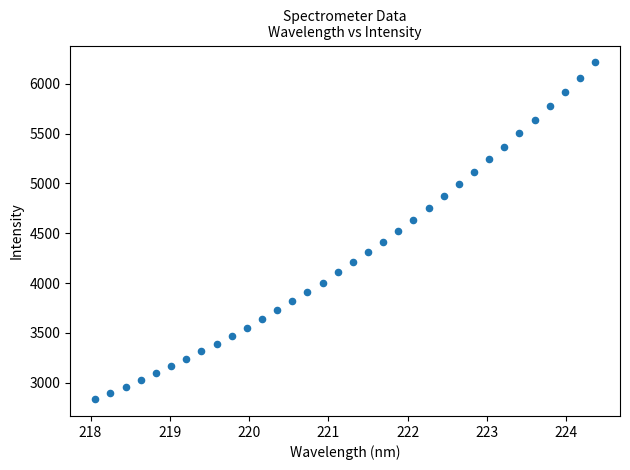

What is the range of X values (max minus min)?

6.3